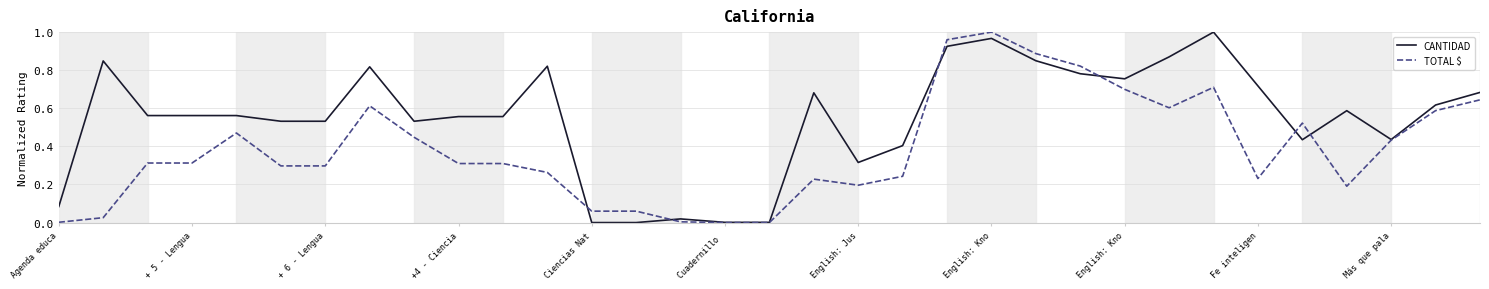

Which series has the largest total across all categories?

CANTIDAD